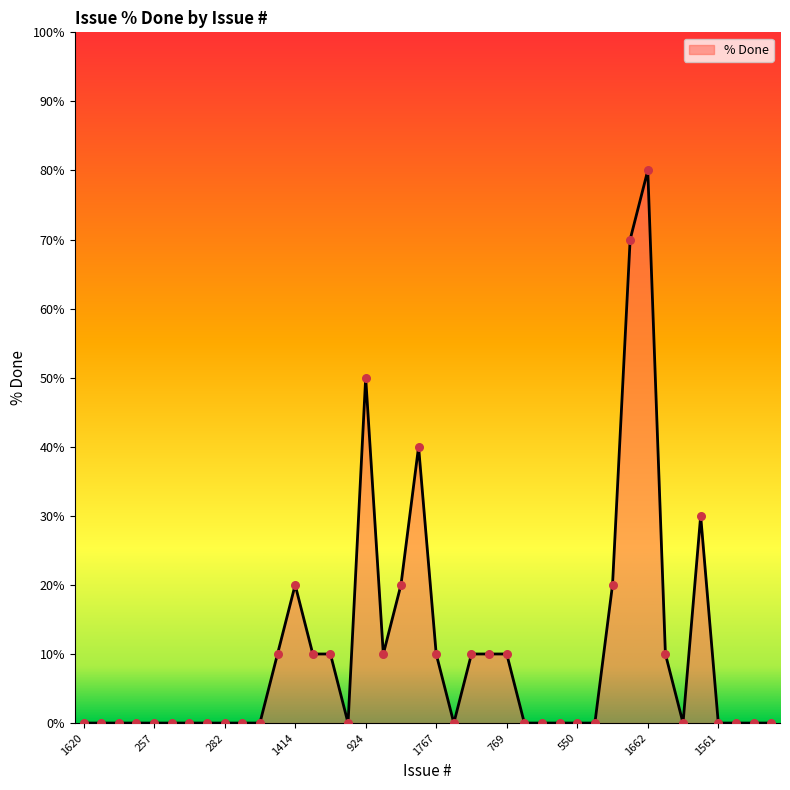

What is the maximum value shown in the chart?

80